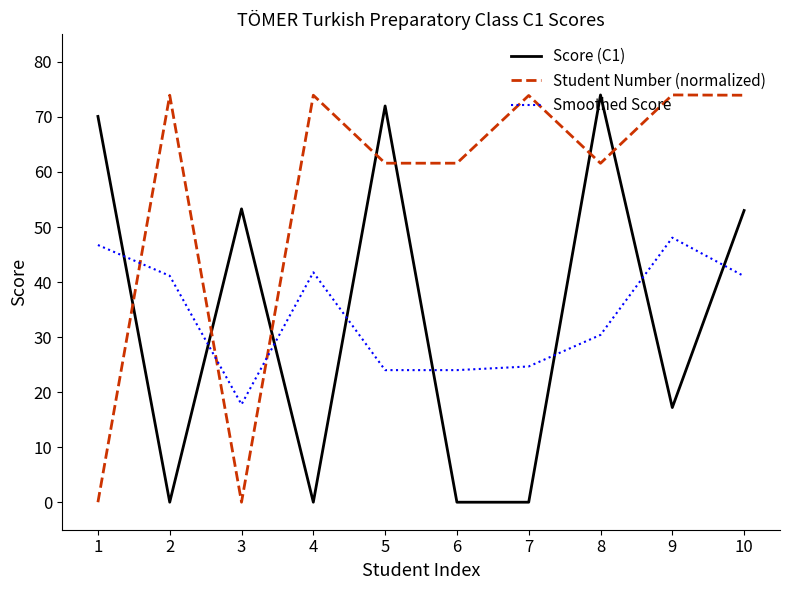

Does the chart have visible grid lines?

No